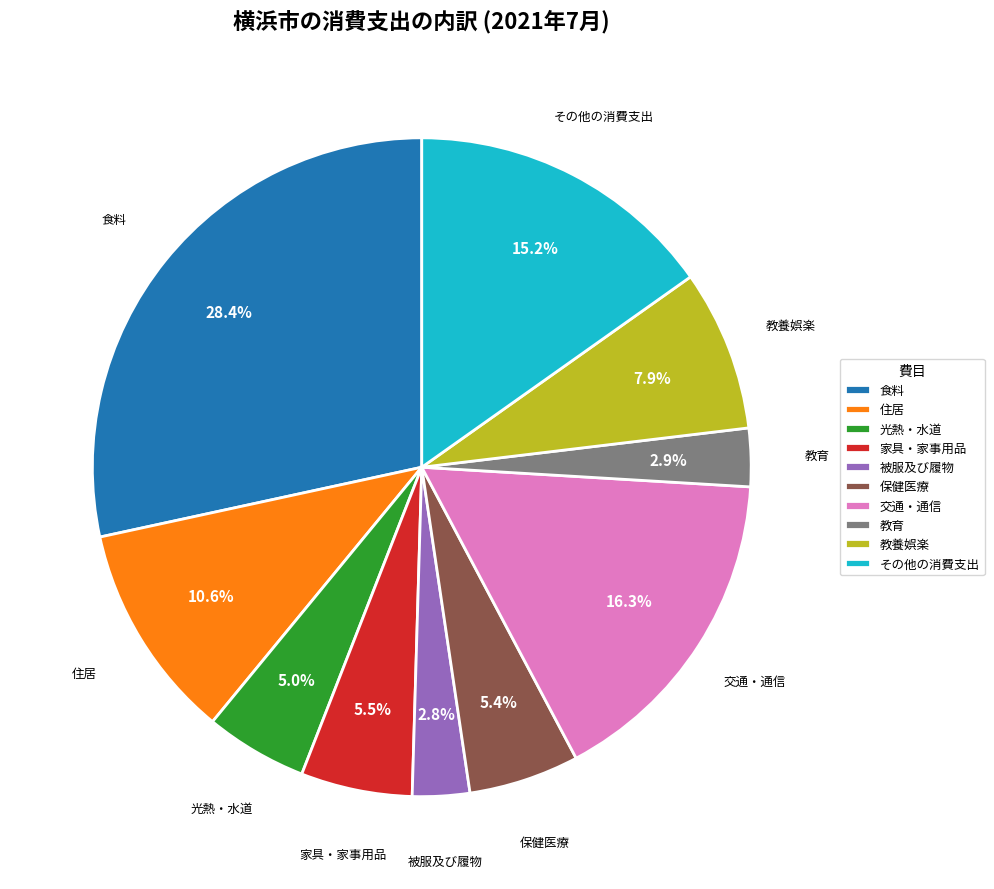

True or false: 被服及び履物 accounts for 11% of the total.

False